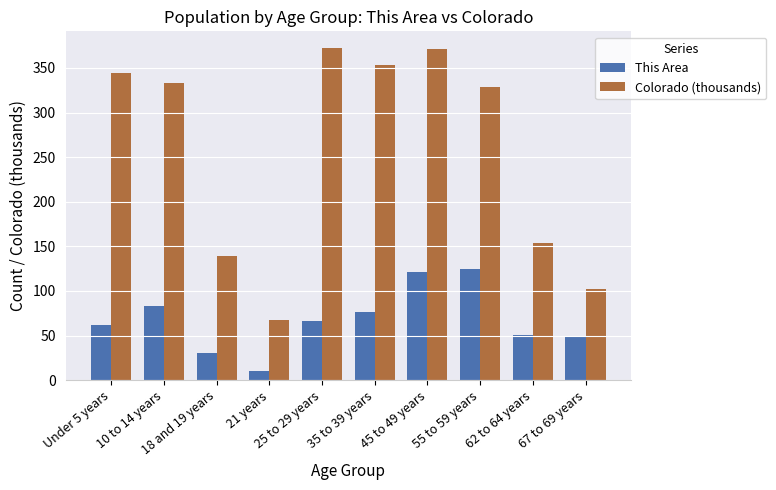

What is the label of the 4th bar from the left?

21 years